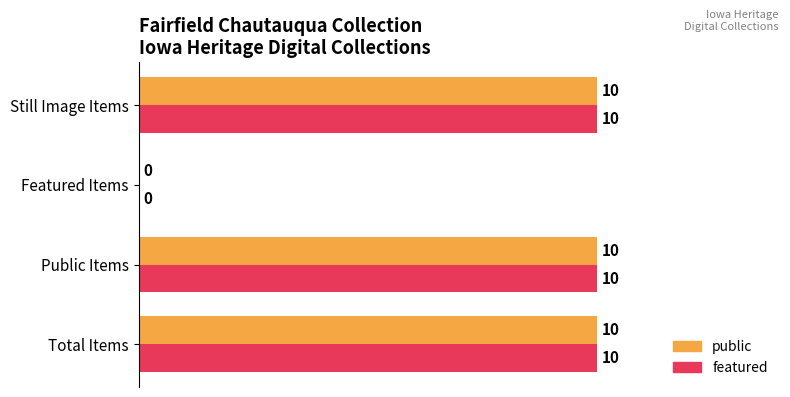

What is the total value across all series at Public Items?

20